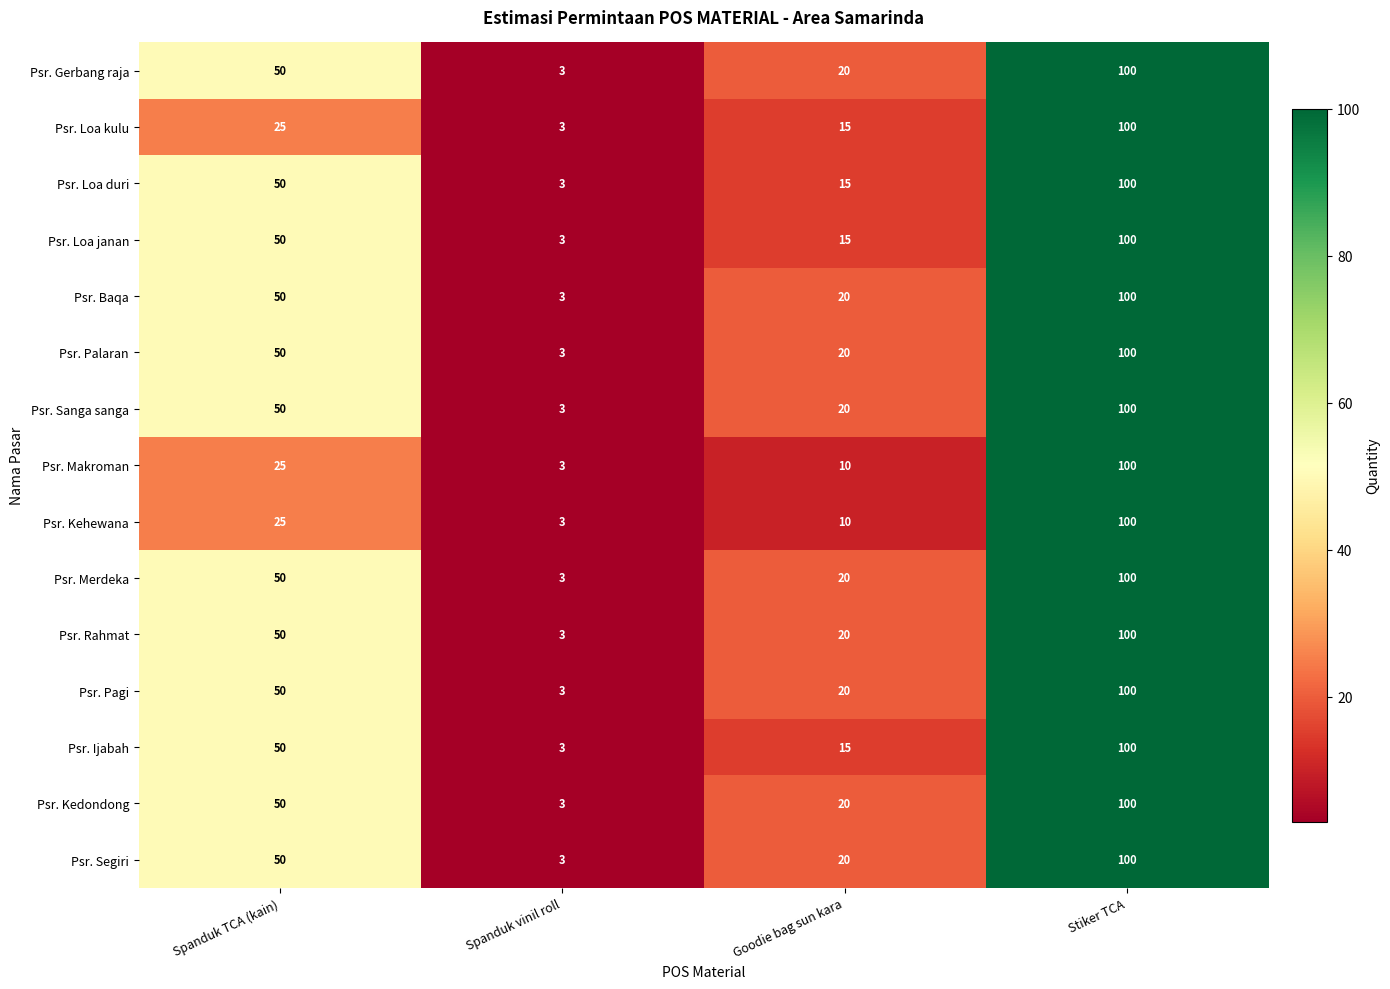

Rank the categories by Psr. Gerbang raja value from lowest to highest.

Spanduk vinil roll, Goodie bag sun kara, Spanduk TCA (kain), Stiker TCA